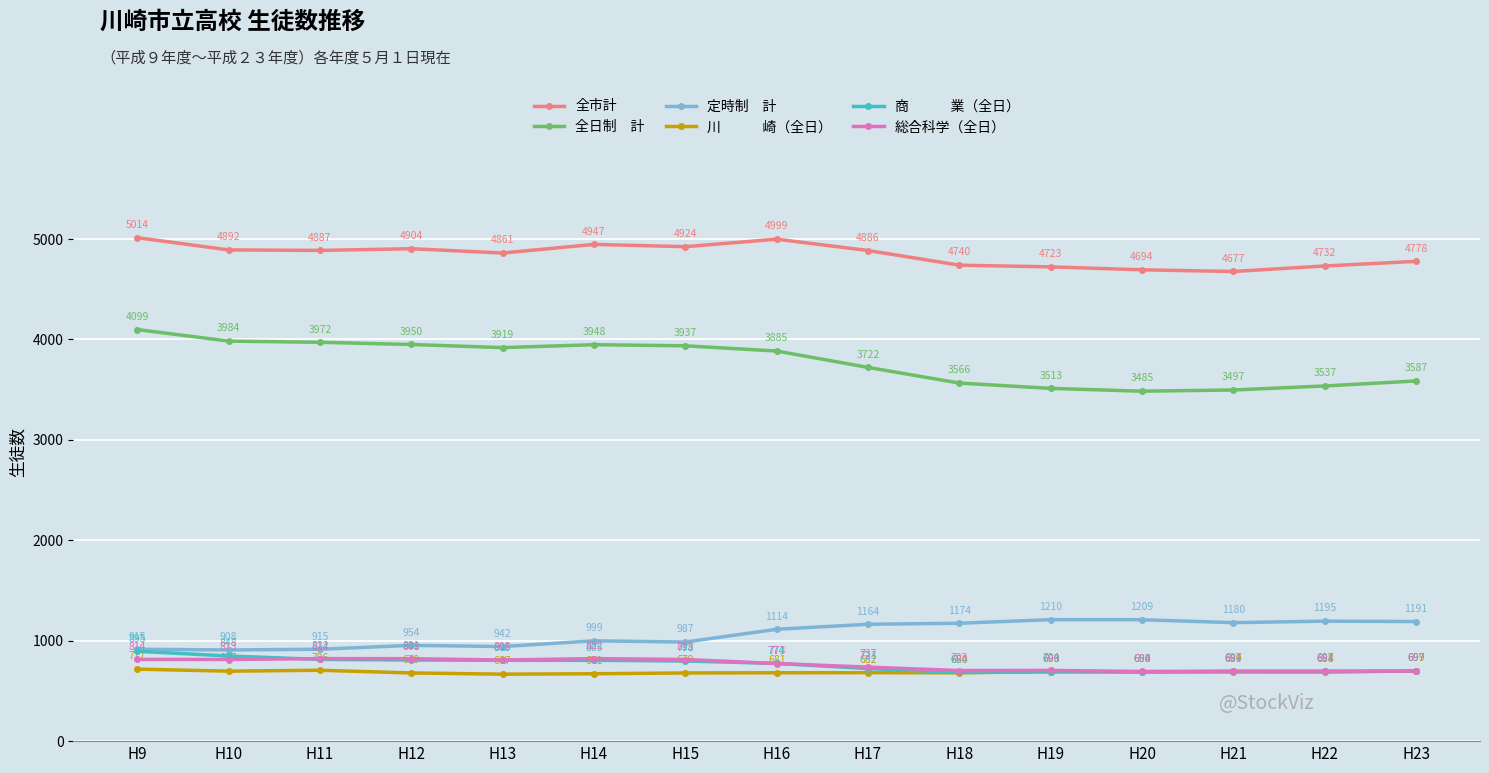

At which category does the chart reach its minimum across all series?

H13